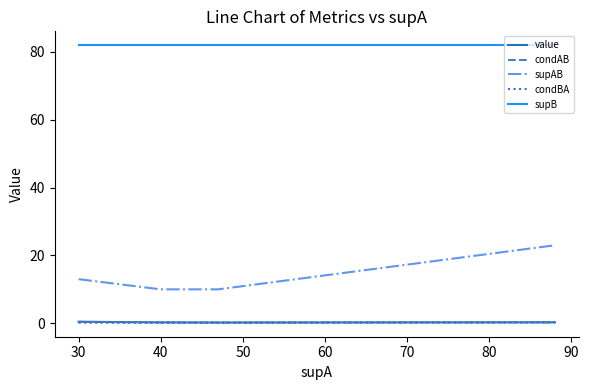

True or false: condBA has more than 1 points higher than both neighbors.

False